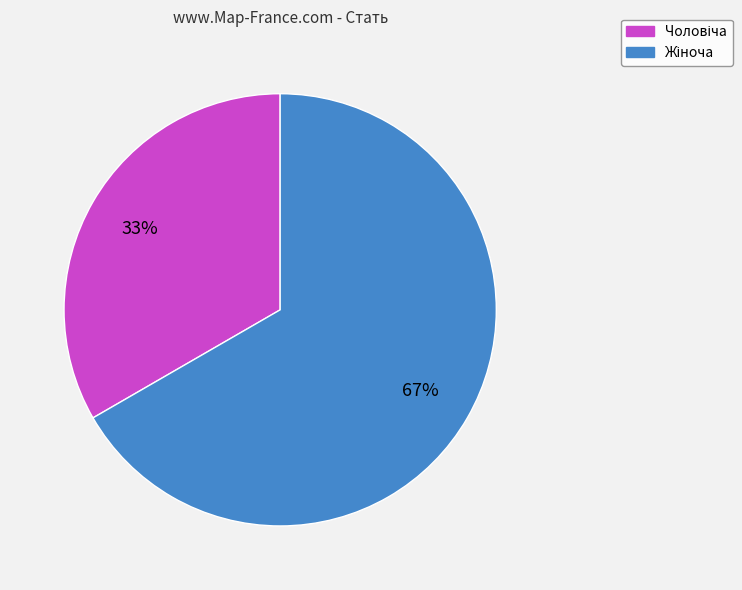

To the nearest percent, what is the average slice percentage?

50%